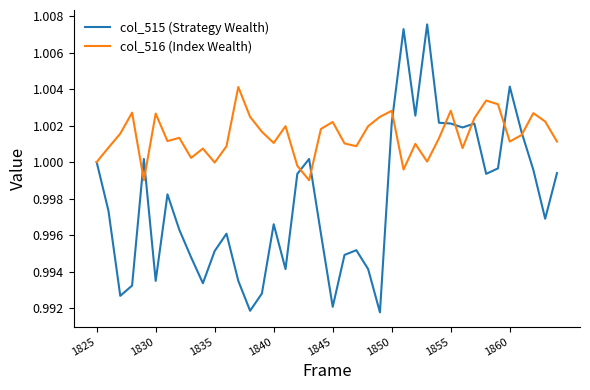

Which series has the largest total across all categories?

col_516 (Index Wealth)